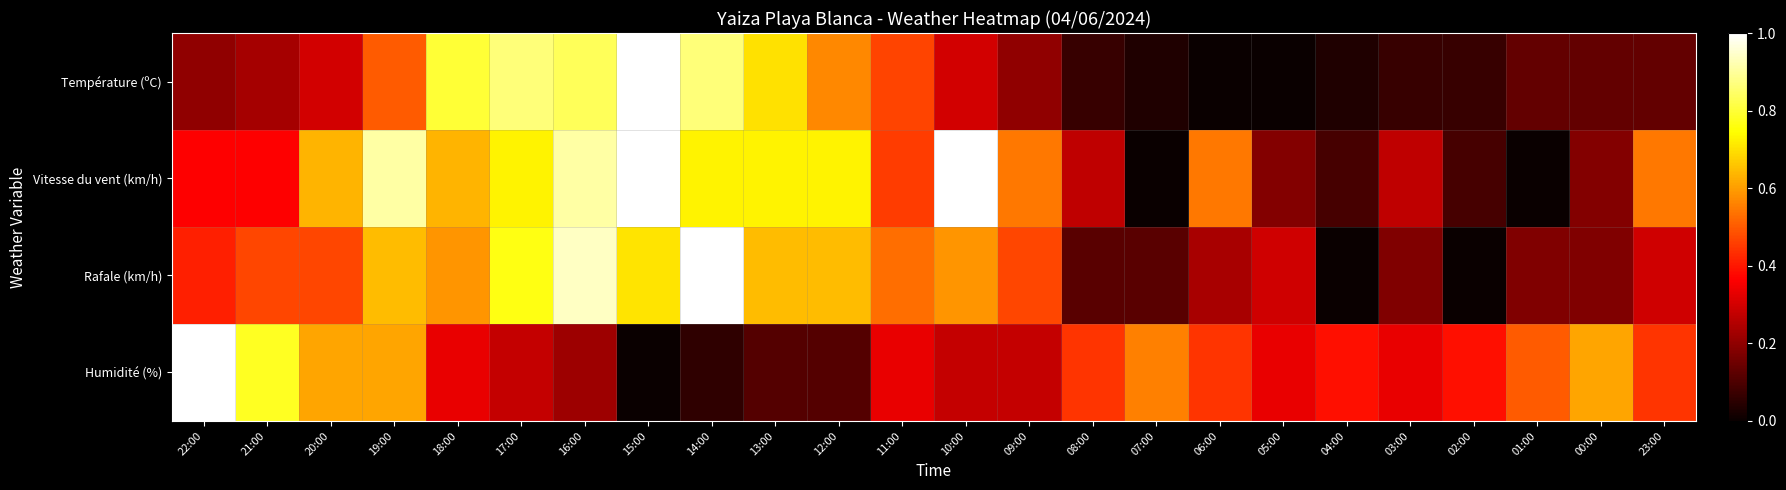

Reading left to right, list all the values displayed in this chart.

Température (ºC): 22:00=0.2	21:00=0.2	20:00=0.3	19:00=0.5	18:00=0.8	17:00=0.9	16:00=0.8	15:00=1.0	14:00=0.9	13:00=0.7	12:00=0.6	11:00=0.5	10:00=0.3	09:00=0.2	08:00=0.1	07:00=0.0	06:00=0.0	05:00=0.0	04:00=0.0	03:00=0.1	02:00=0.1	01:00=0.1	00:00=0.1	23:00=0.1
Vitesse du vent (km/h): 22:00=0.4	21:00=0.4	20:00=0.6	19:00=0.9	18:00=0.6	17:00=0.7	16:00=0.9	15:00=1.0	14:00=0.7	13:00=0.7	12:00=0.7	11:00=0.5	10:00=1.0	09:00=0.5	08:00=0.3	07:00=0.0	06:00=0.5	05:00=0.2	04:00=0.1	03:00=0.3	02:00=0.1	01:00=0.0	00:00=0.2	23:00=0.5
Rafale (km/h): 22:00=0.4	21:00=0.5	20:00=0.5	19:00=0.6	18:00=0.6	17:00=0.8	16:00=0.9	15:00=0.7	14:00=1.0	13:00=0.6	12:00=0.6	11:00=0.5	10:00=0.6	09:00=0.5	08:00=0.1	07:00=0.1	06:00=0.2	05:00=0.3	04:00=0.0	03:00=0.2	02:00=0.0	01:00=0.2	00:00=0.2	23:00=0.3
Humidité (%): 22:00=1.0	21:00=0.8	20:00=0.6	19:00=0.6	18:00=0.3	17:00=0.3	16:00=0.2	15:00=0.0	14:00=0.1	13:00=0.1	12:00=0.1	11:00=0.3	10:00=0.3	09:00=0.3	08:00=0.4	07:00=0.6	06:00=0.4	05:00=0.3	04:00=0.4	03:00=0.3	02:00=0.4	01:00=0.5	00:00=0.6	23:00=0.4